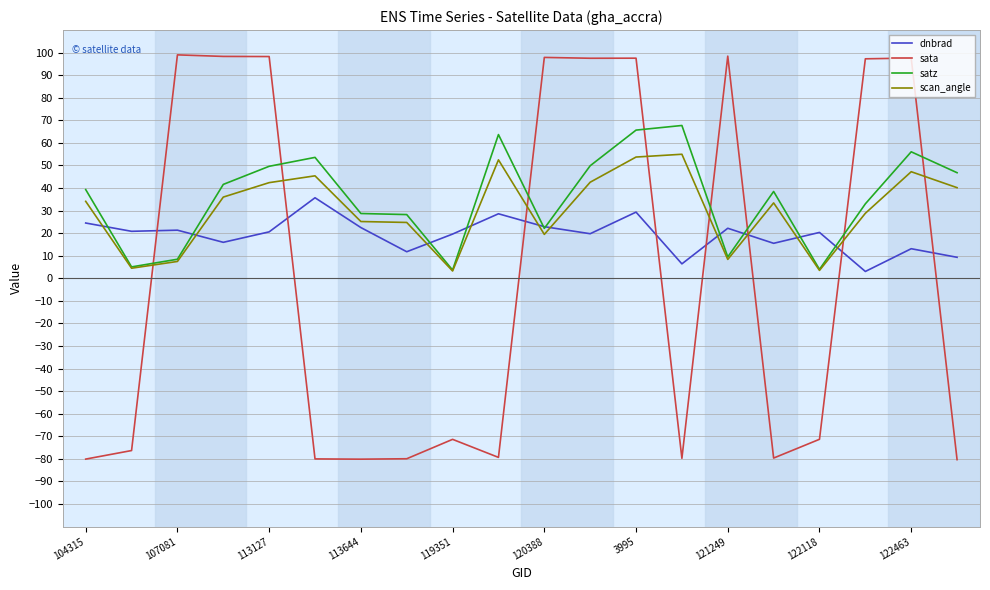

How many distinct data groups are displayed?

4